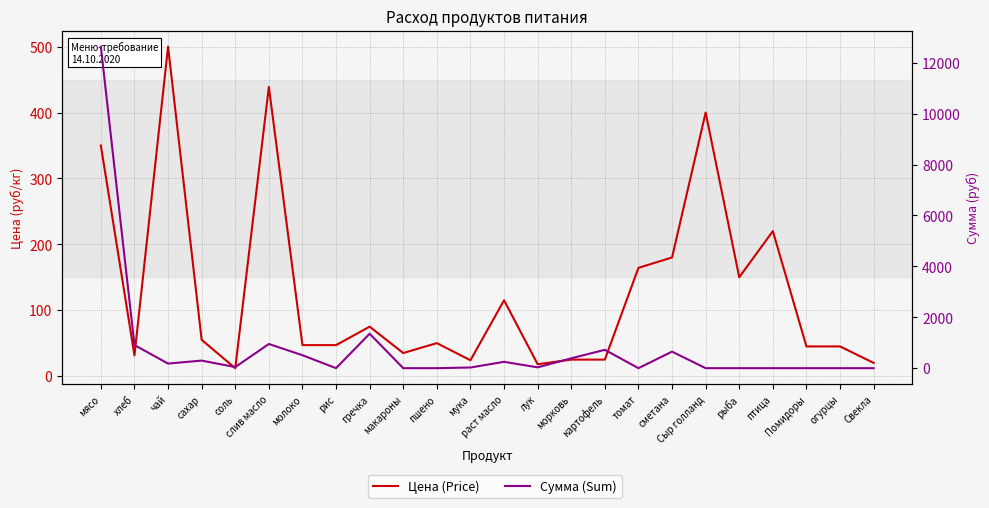

What is the total value across all series at мука?

50.0